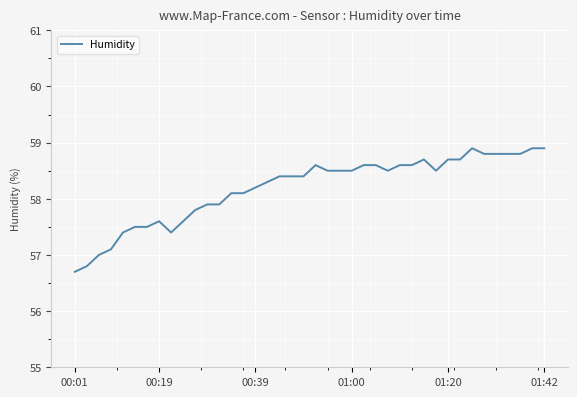

What is the difference between the maximum and minimum values?

2.2